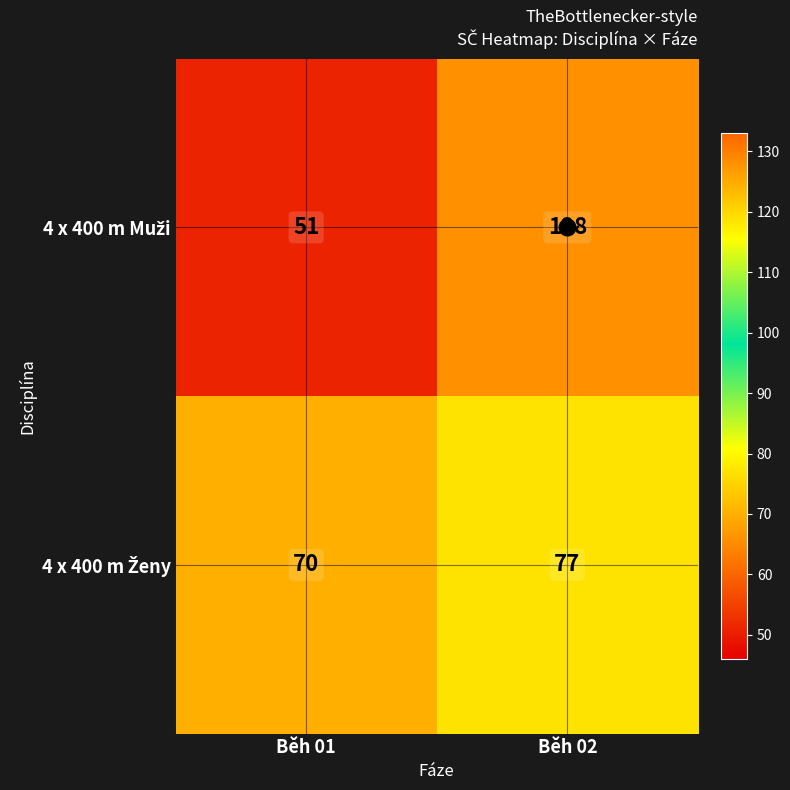

What is the smallest value displayed?

51